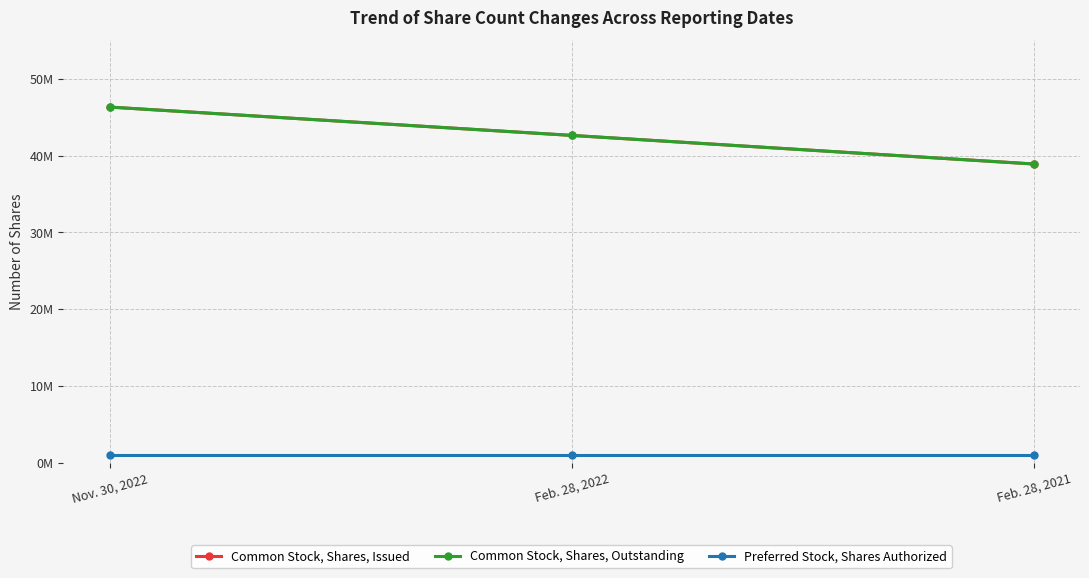

What is the sum of all Common Stock, Shares, Issued values?

127847389